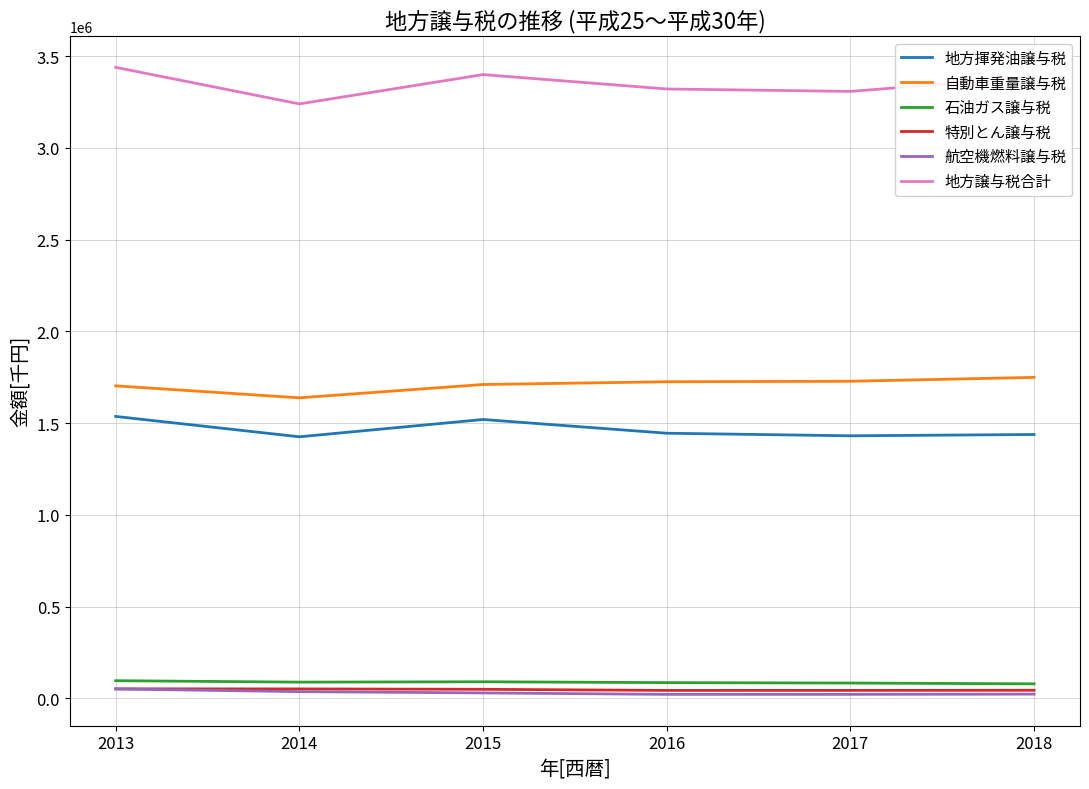

True or false: 地方揮発油譲与税 and 航空機燃料譲与税 intersect in this chart.

False